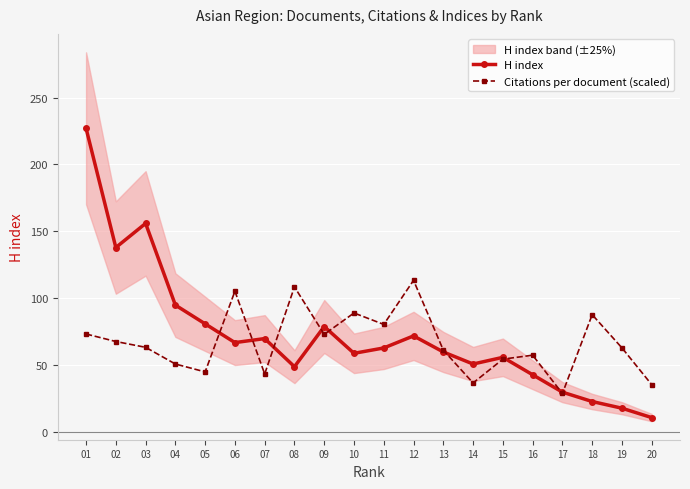

What is the sum of the H index values at 12 and 15?

128.0